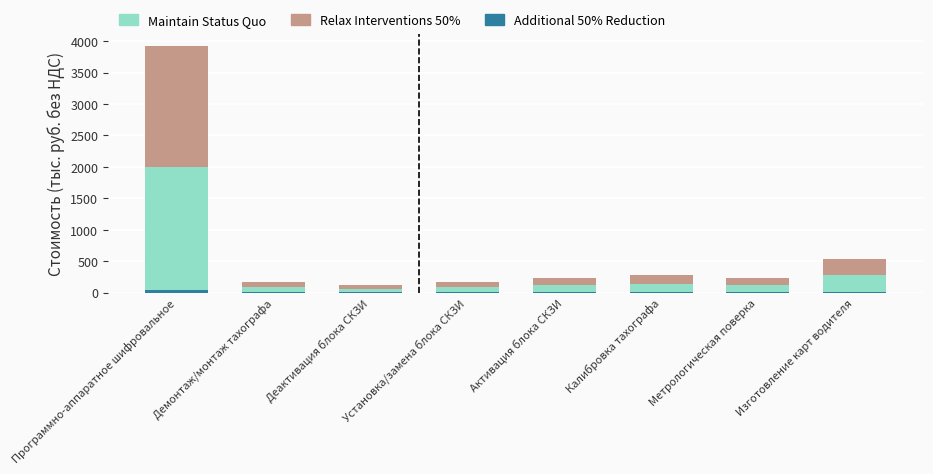

At which category is the sum across all series the highest?

Программно-аппаратное шифровальное